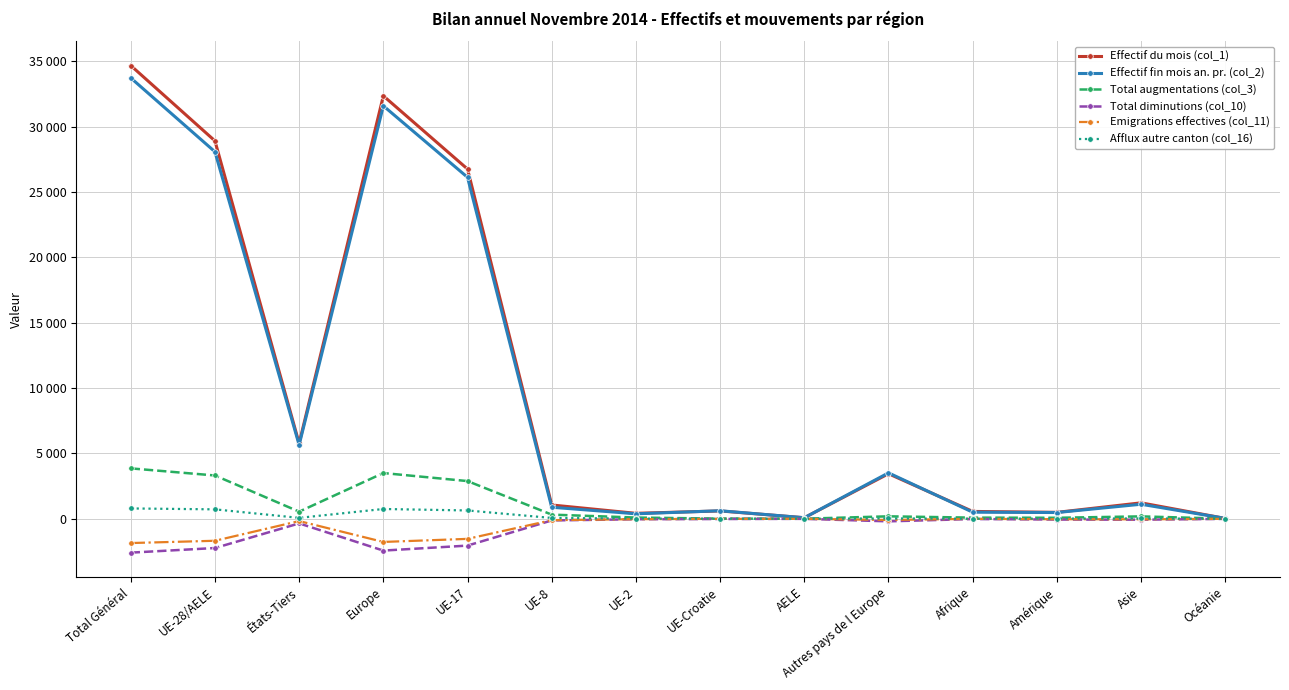

What position from the left is UE-28/AELE?

2